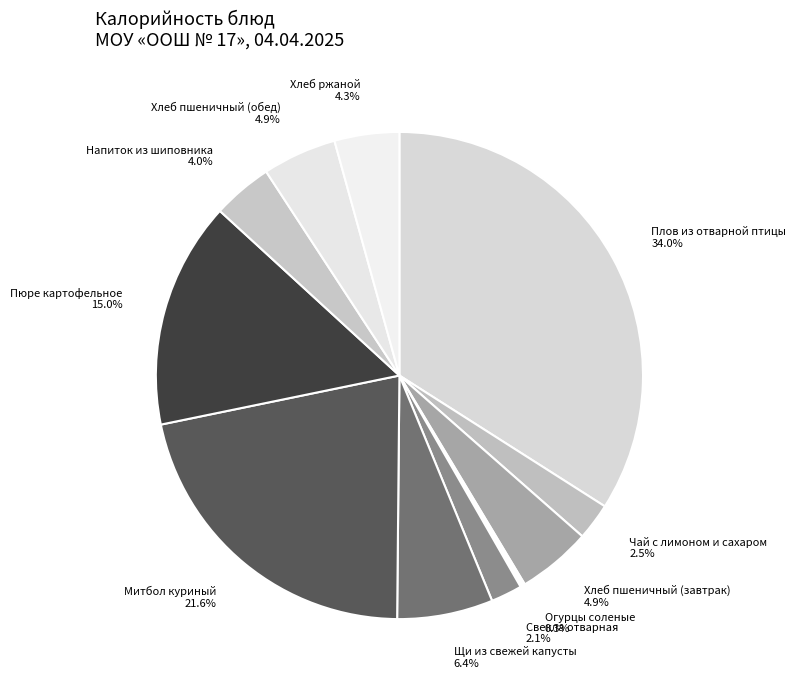

Which has a higher value, Пюре картофельное or Свекла отварная?

Пюре картофельное